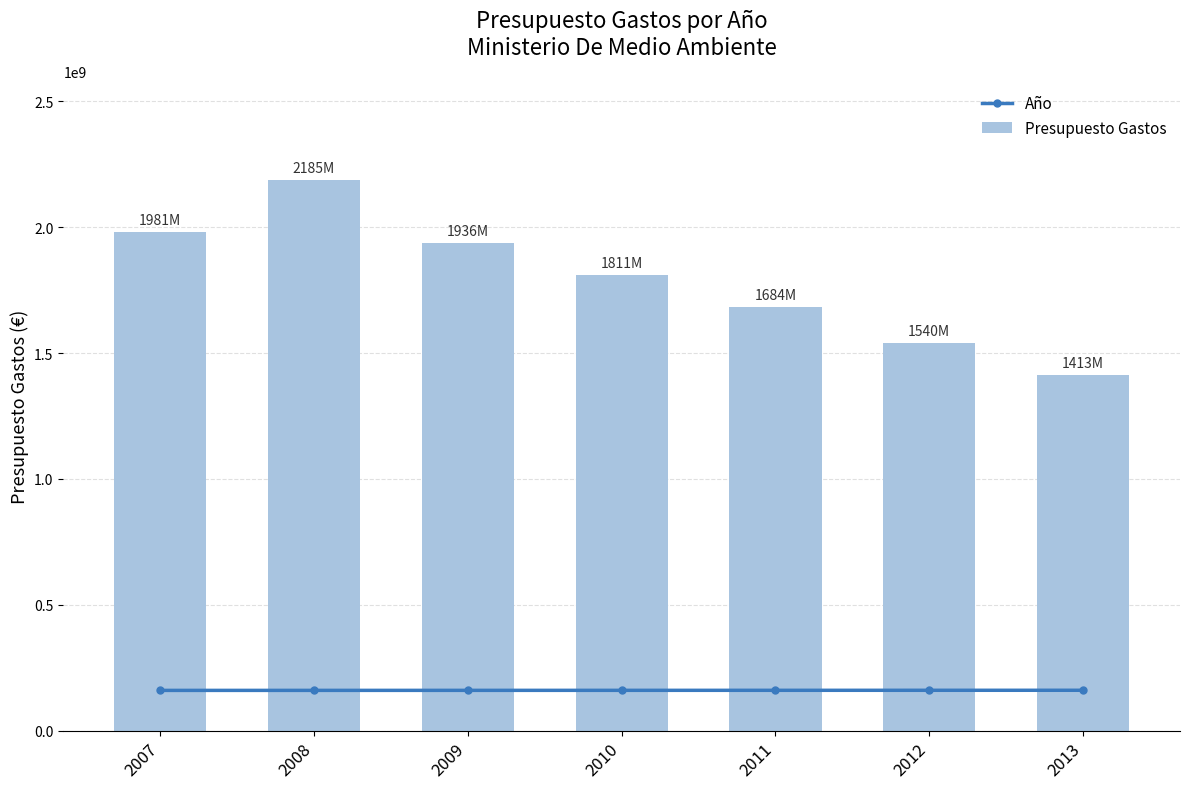

At 2013, list the series in order from largest to smallest.

Presupuesto Gastos, Año